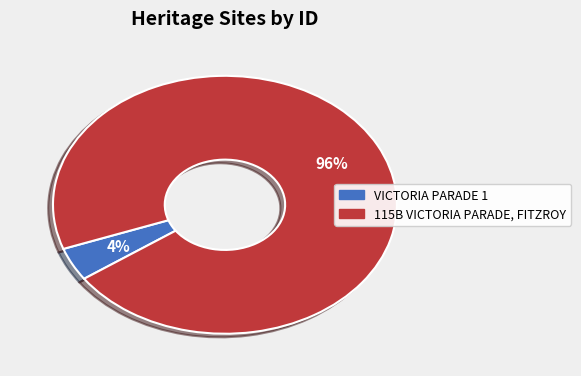

Is there a majority slice in this chart?

Yes